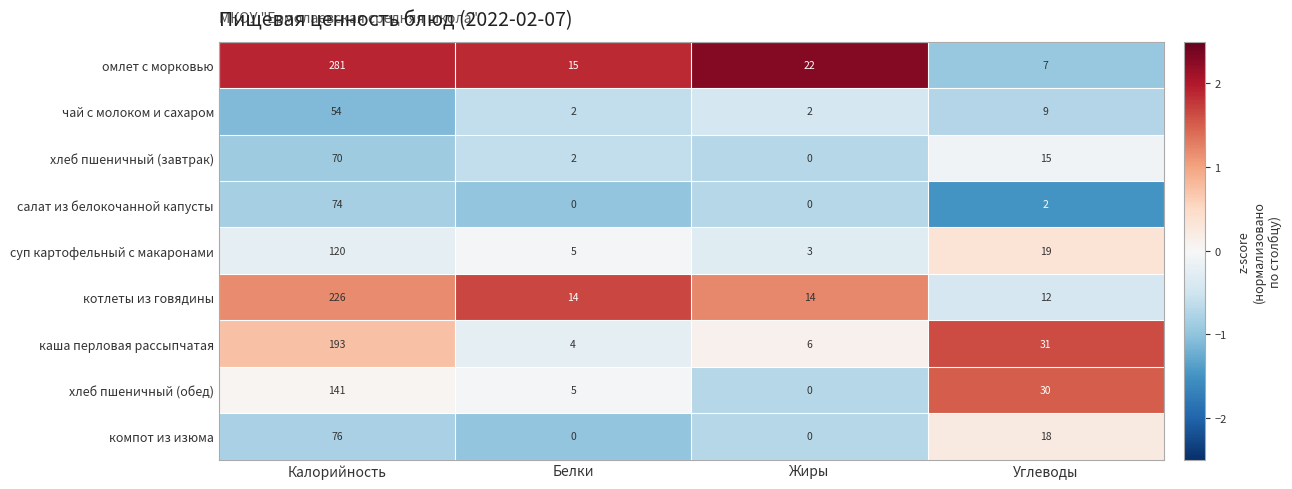

What is the spread (max minus min) of values at Жиры?

22